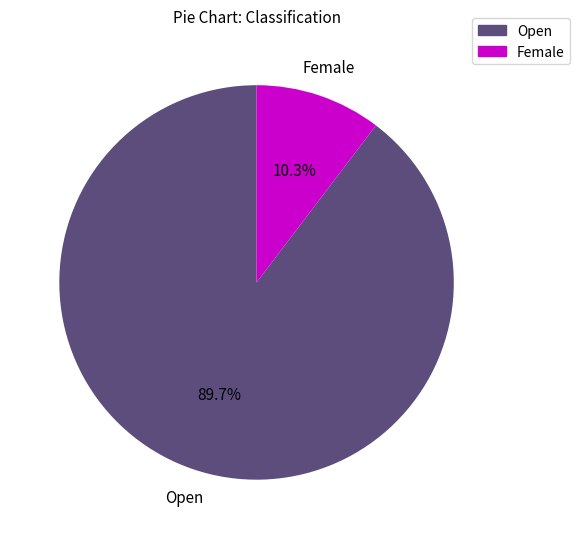

Does Female represent more than half of the total?

No